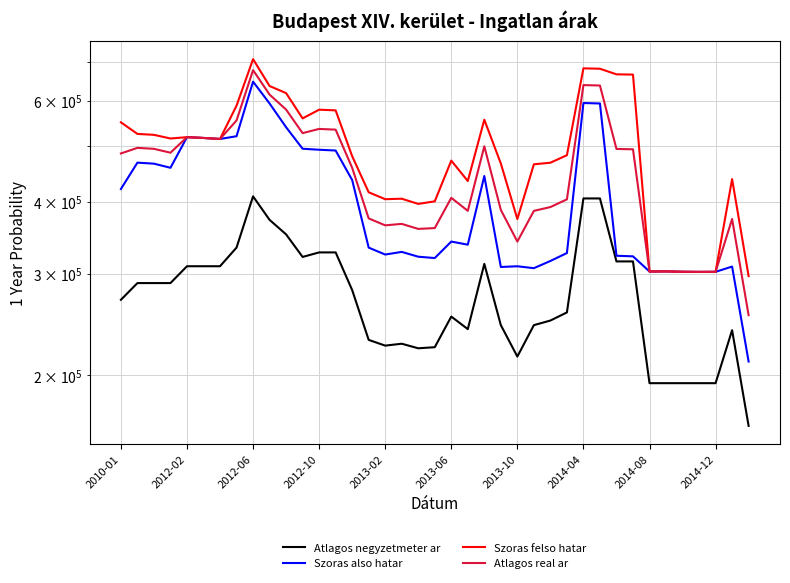

At which category does Szoras also hatar reach its first local peak?

2012-02